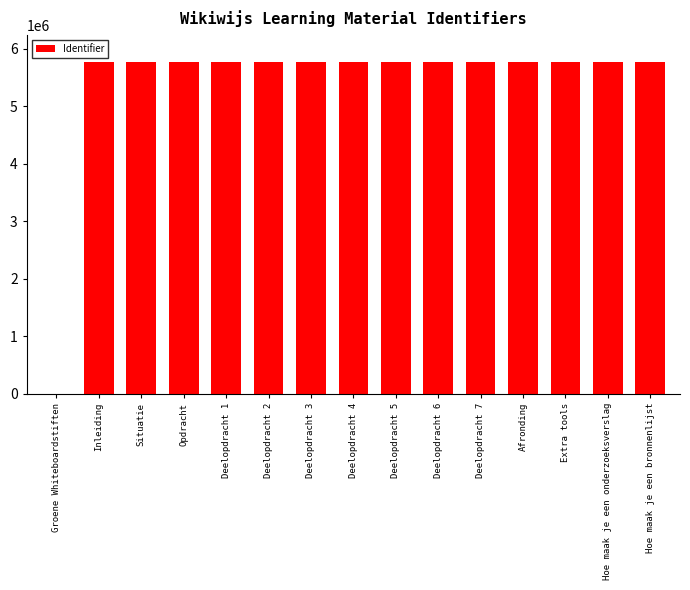

How many series are shown in this chart?

1